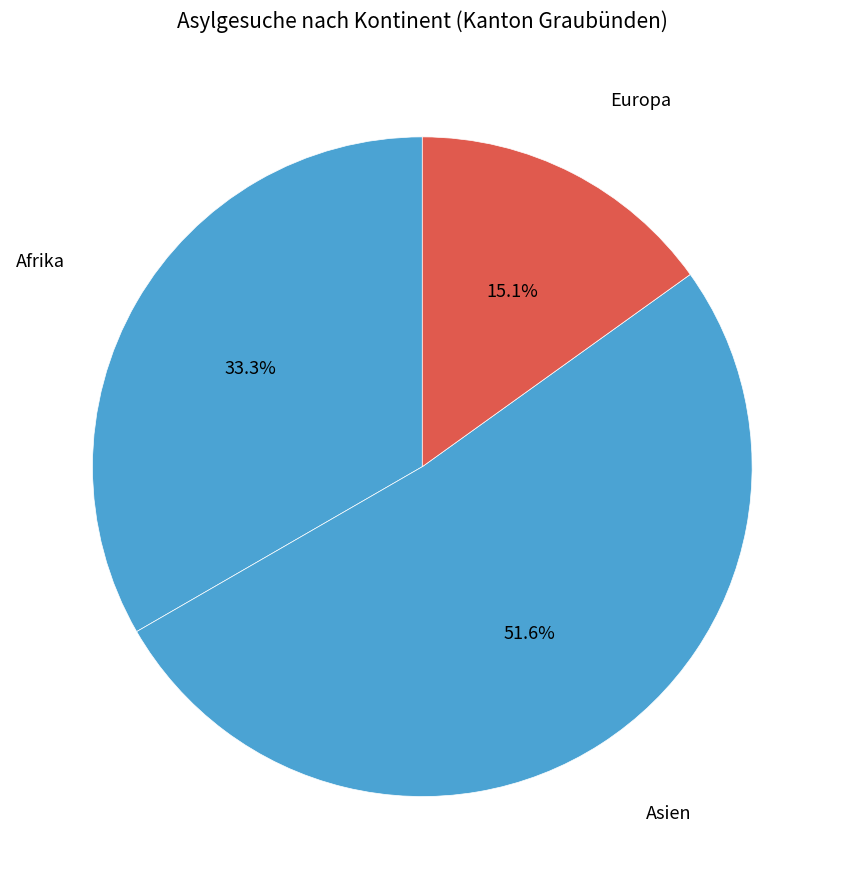

How many slices are in this pie chart?

3